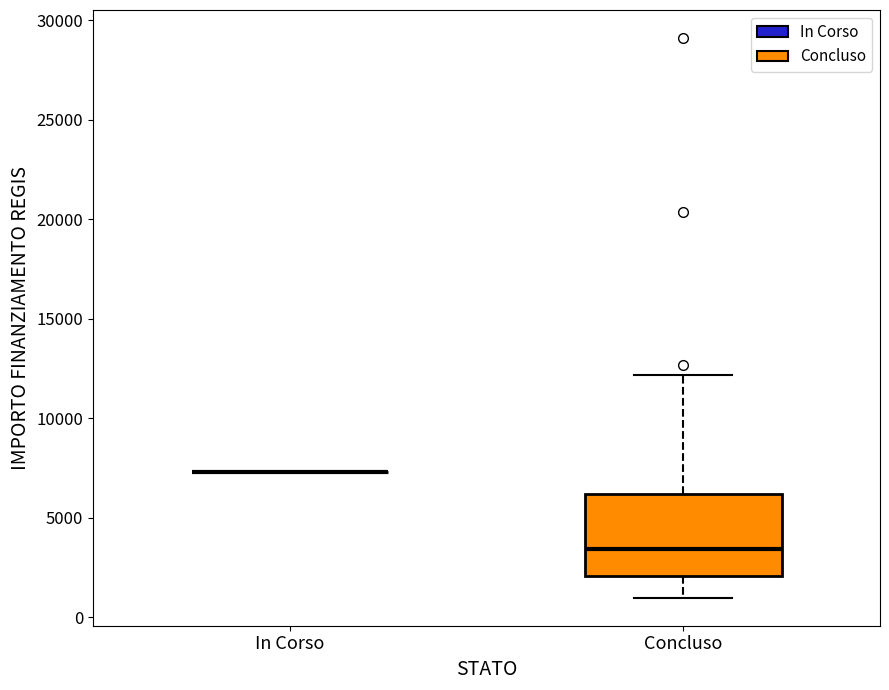

Reading left to right, read every box against the y-axis: the position of its median line, the range the box covers, and the ends of its whiskers. The values are not printed on the chart, so give them approximately, as read against the axis.

In Corso: box collapsed to a line at 7500, whiskers 7500 to 7500
Concluso: median 3500, box 2000 to 6000, whiskers 1000 to 12000